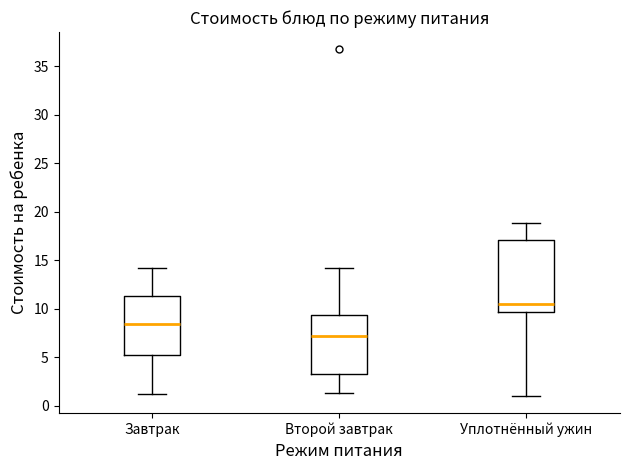

Which box's median line is the lowest?

Второй завтрак